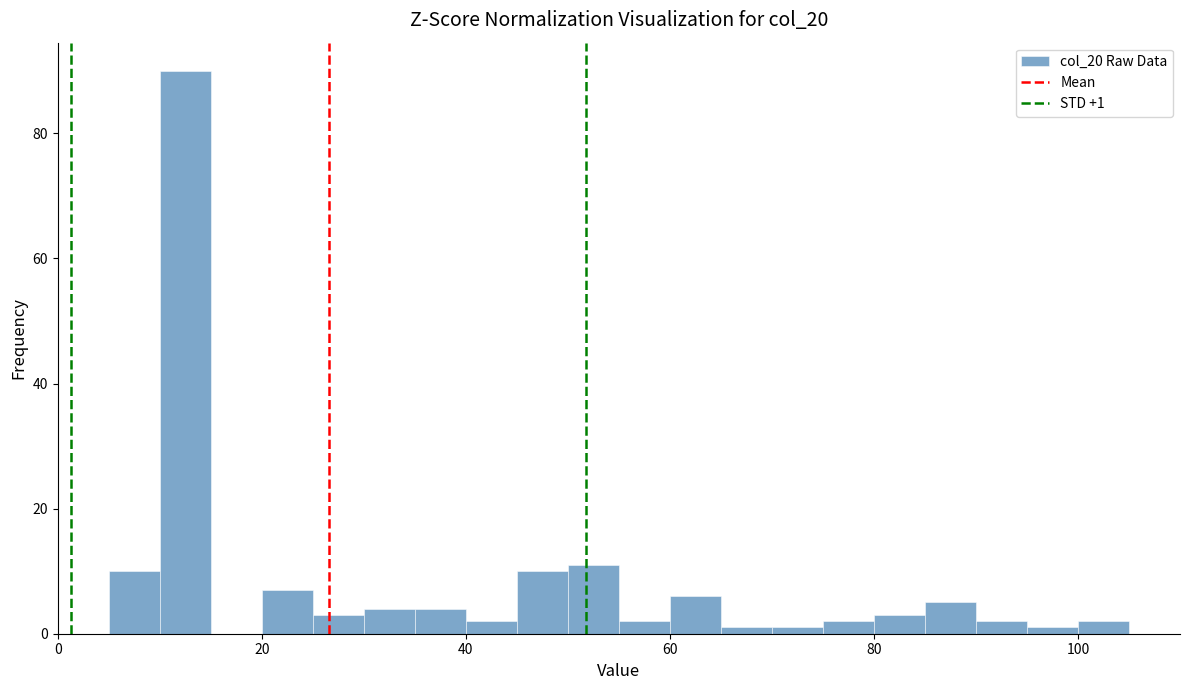

Read against the x-axis, roughly where is the centre of the tallest bar?

12